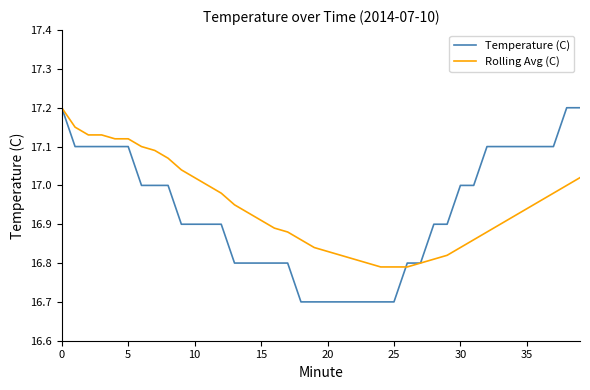

What is the highest value of the Rolling Avg (C) series?

17.2